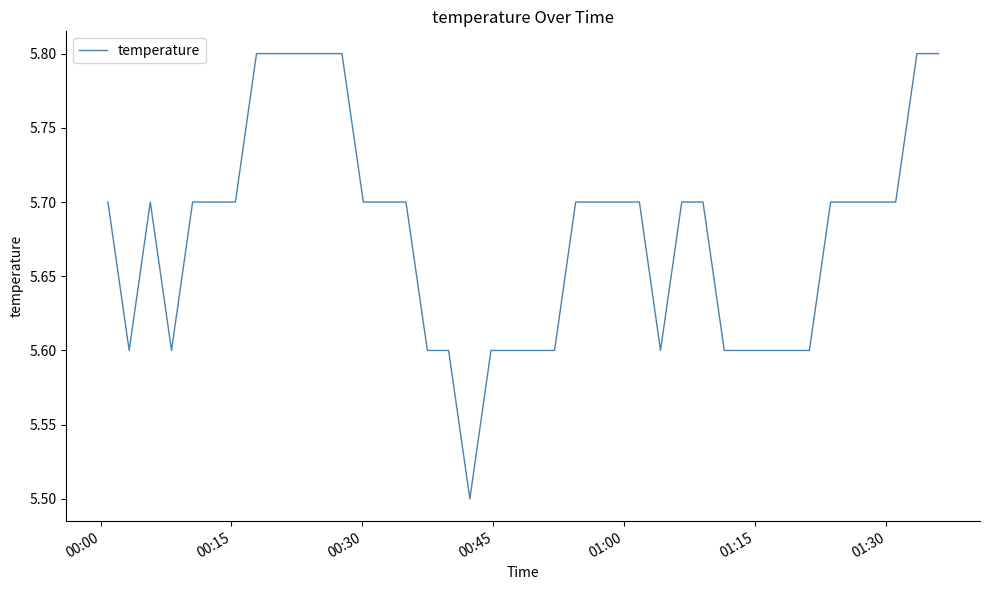

What is the difference between the maximum and minimum values?

0.3